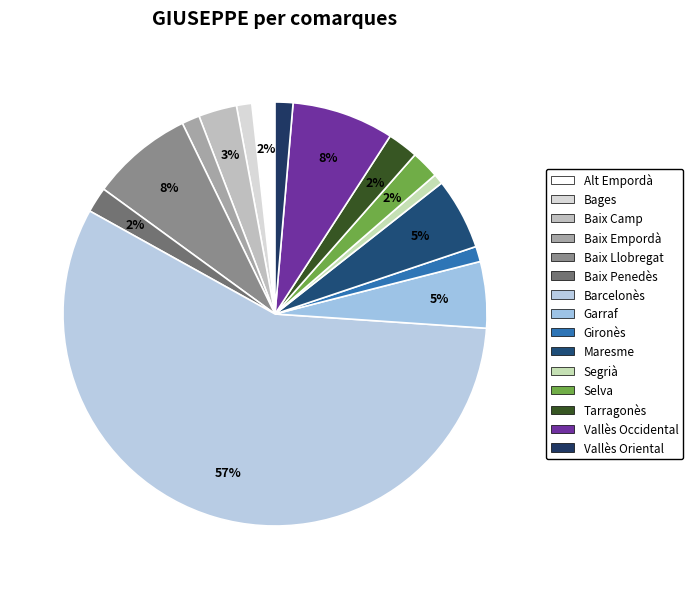

What percentage is NOT represented by Segrià?

99.2%